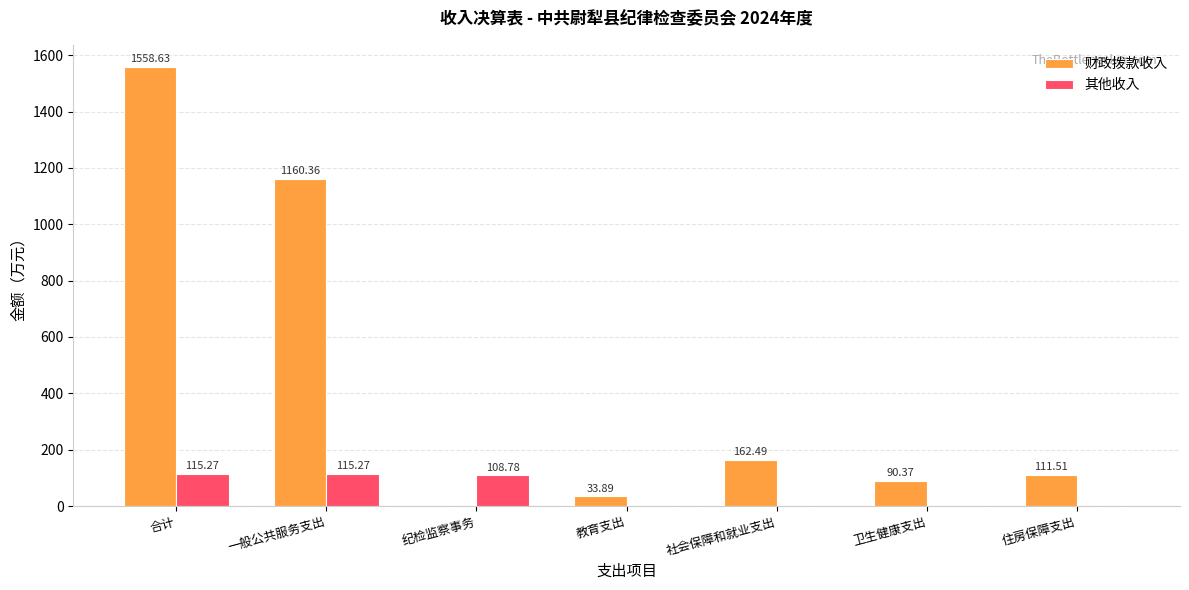

What is the average value of the 其他收入 series?

48.5